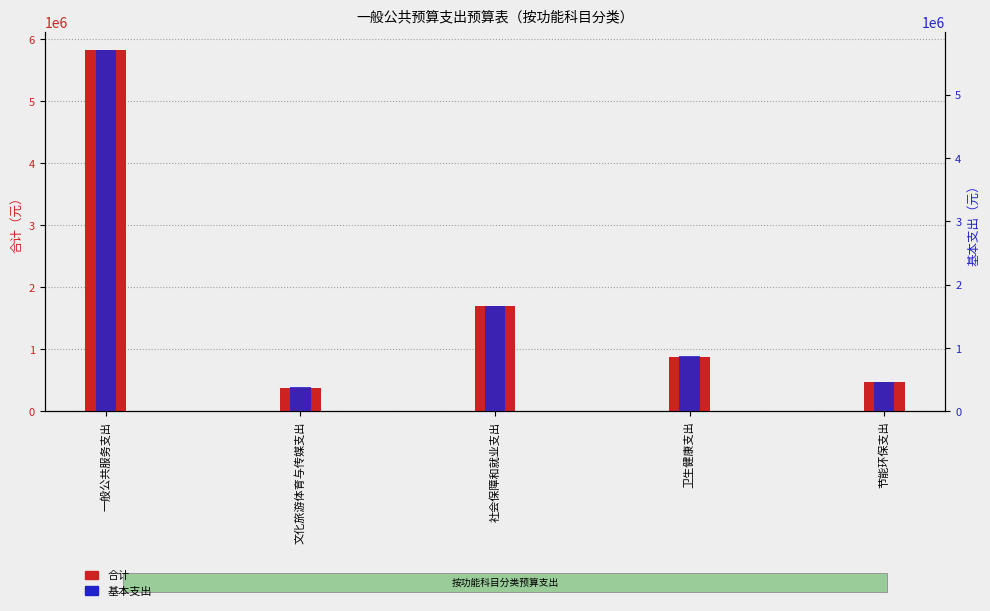

What position from the right is 卫生健康支出?

2